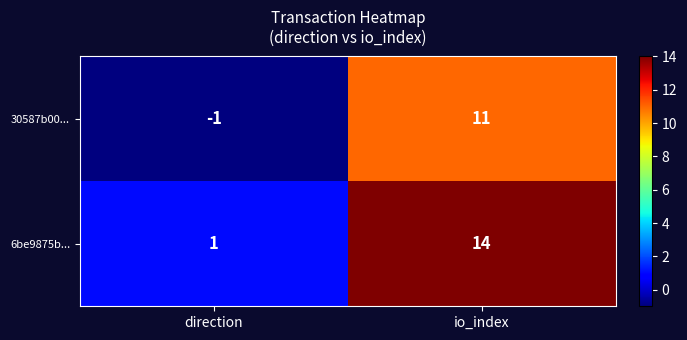

Between direction and io_index, which series saw the biggest shift?

6be9875b...